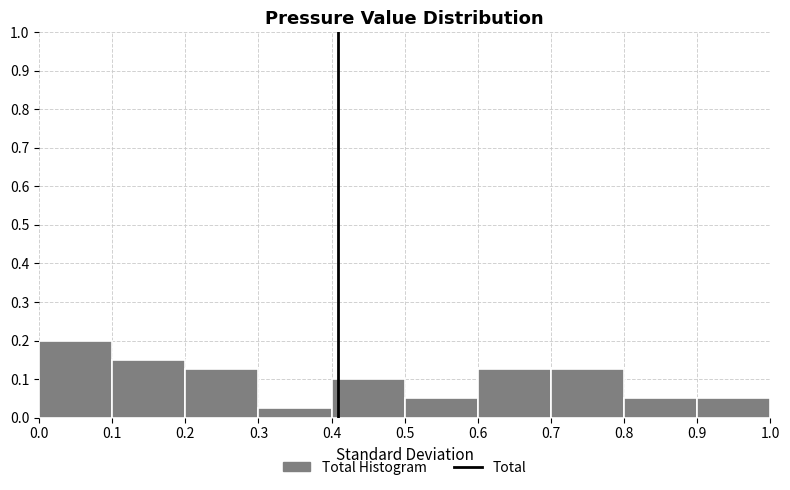

Reading left to right, list every bar in this chart as the range it spans on the x-axis followed by its height. The values are not printed on the chart, so give them approximately, as read against the axis.

0.0 to 0.1: 0.20
0.1 to 0.2: 0.15
0.2 to 0.3: 0.13
0.3 to 0.4: 0.03
0.4 to 0.5: 0.10
0.5 to 0.6: 0.05
0.6 to 0.7: 0.13
0.7 to 0.8: 0.13
0.8 to 0.9: 0.05
0.9 to 1.0: 0.05